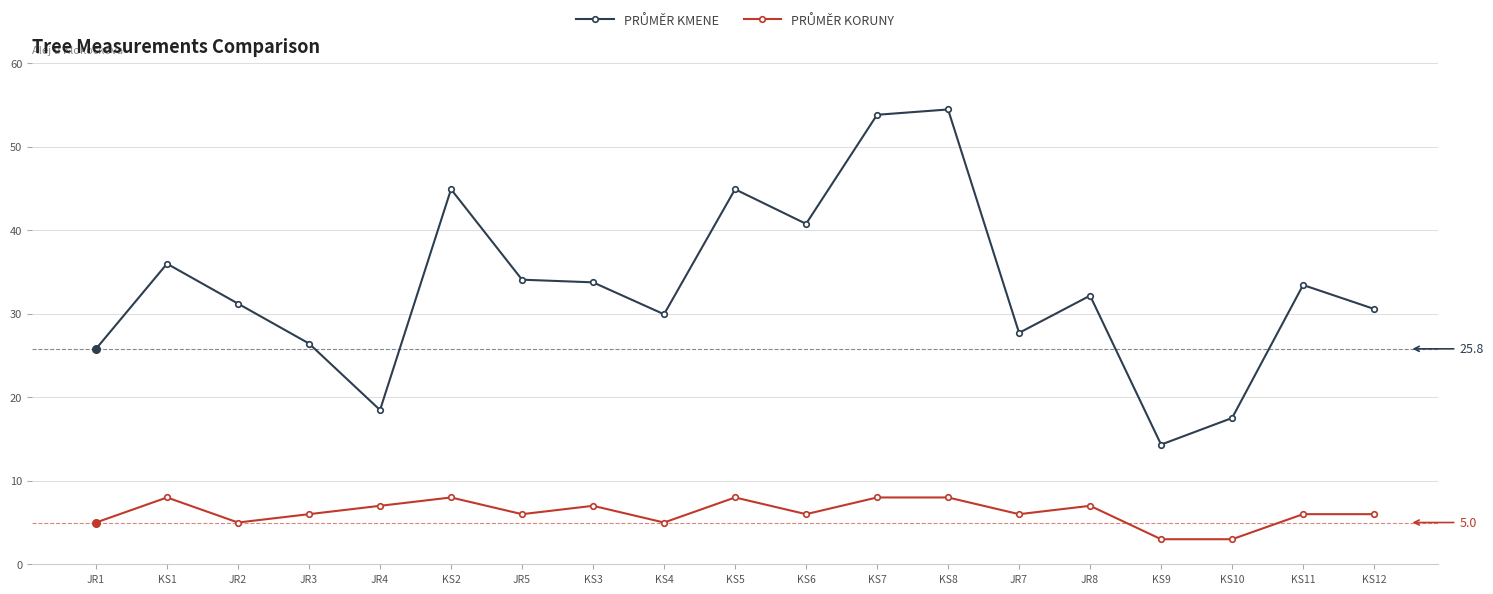

What is the greatest value displayed?

54.5